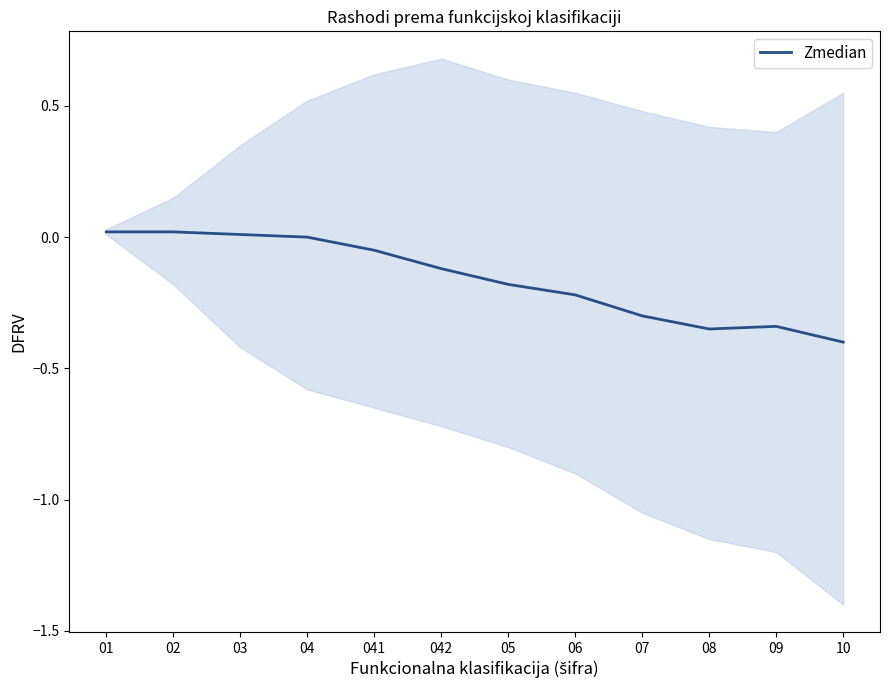

True or false: the data shows -0.3 at 09.

True